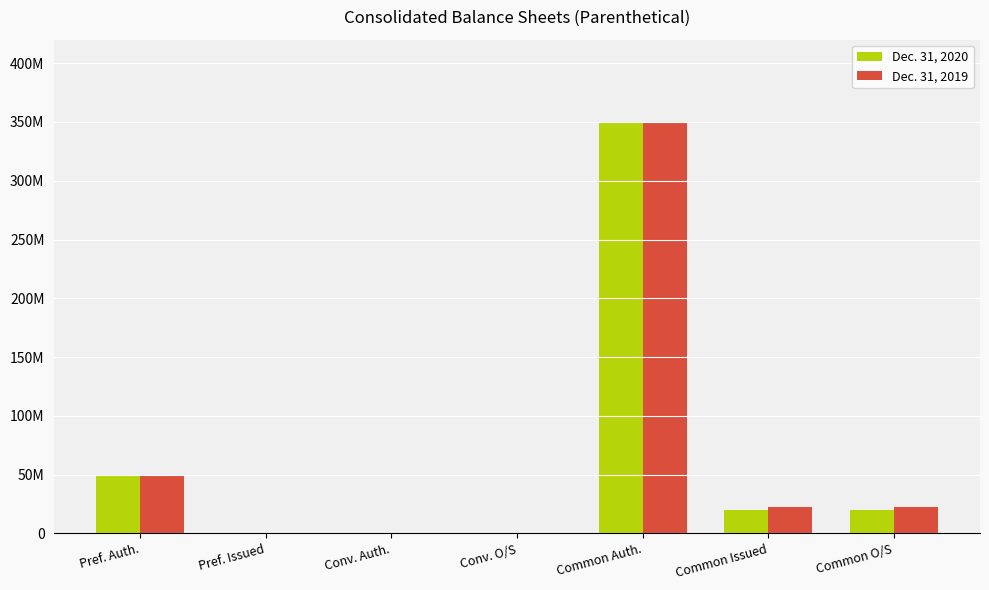

What position from the right is Common Auth.?

3